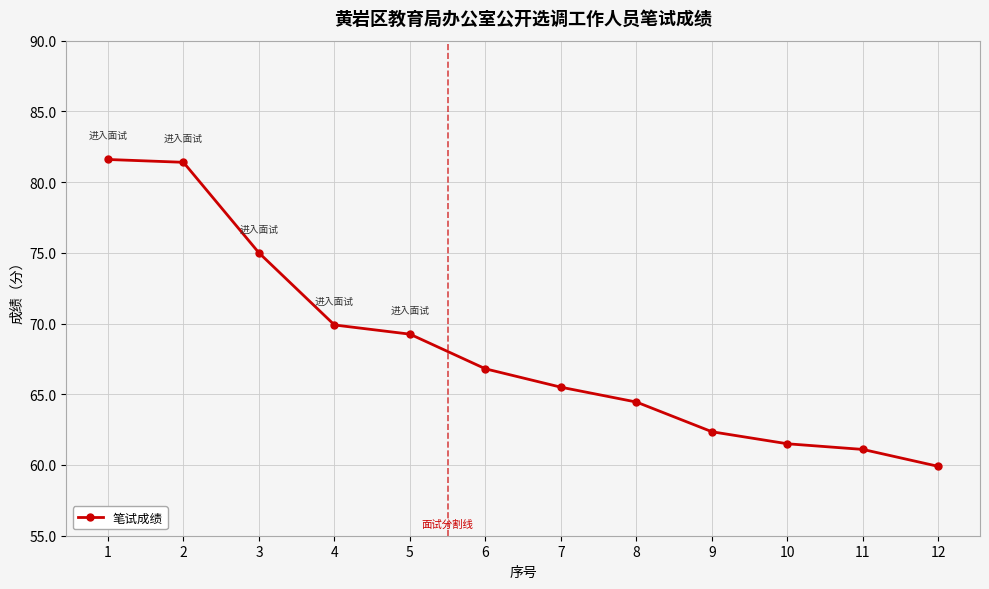

Approximately how many times larger is the value at 5 compared to 1?

0.8